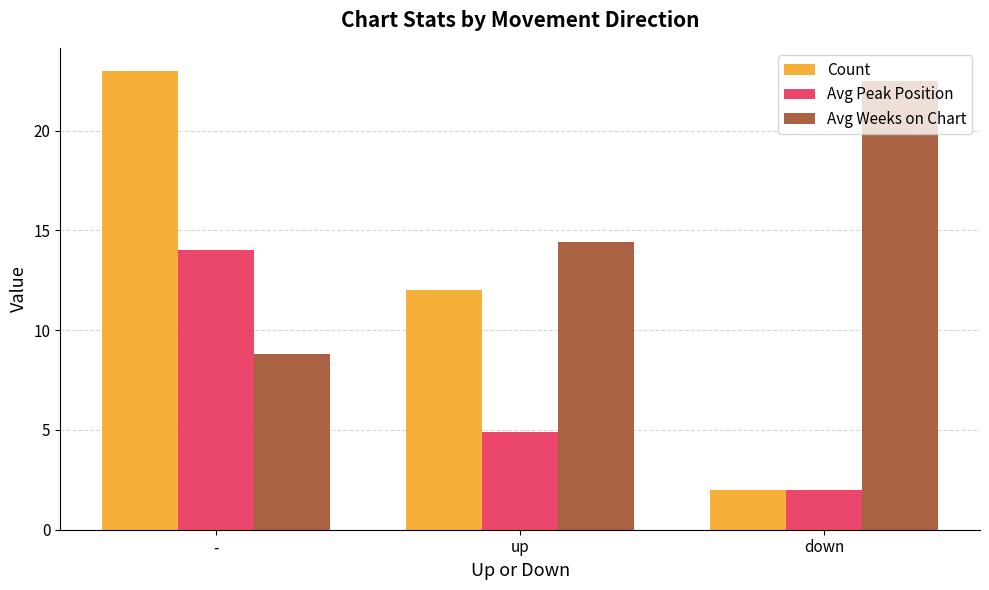

How many groups of bars are there?

3